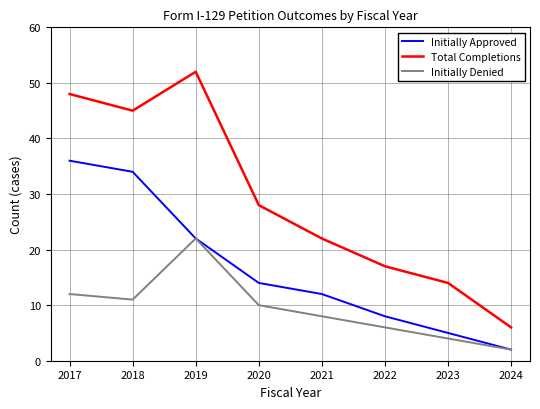

True or false: Initially Approved has a value of 14 at 2020.

True